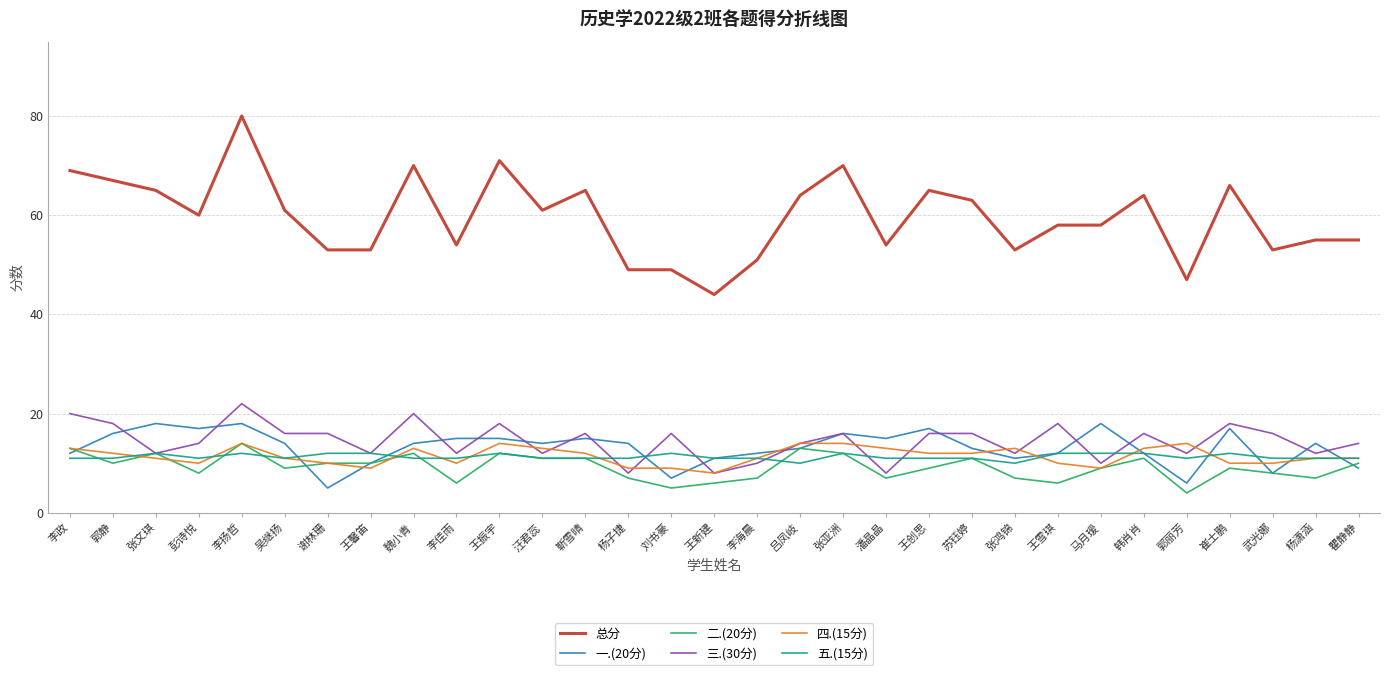

What position from the left is 靳雪晴?

13